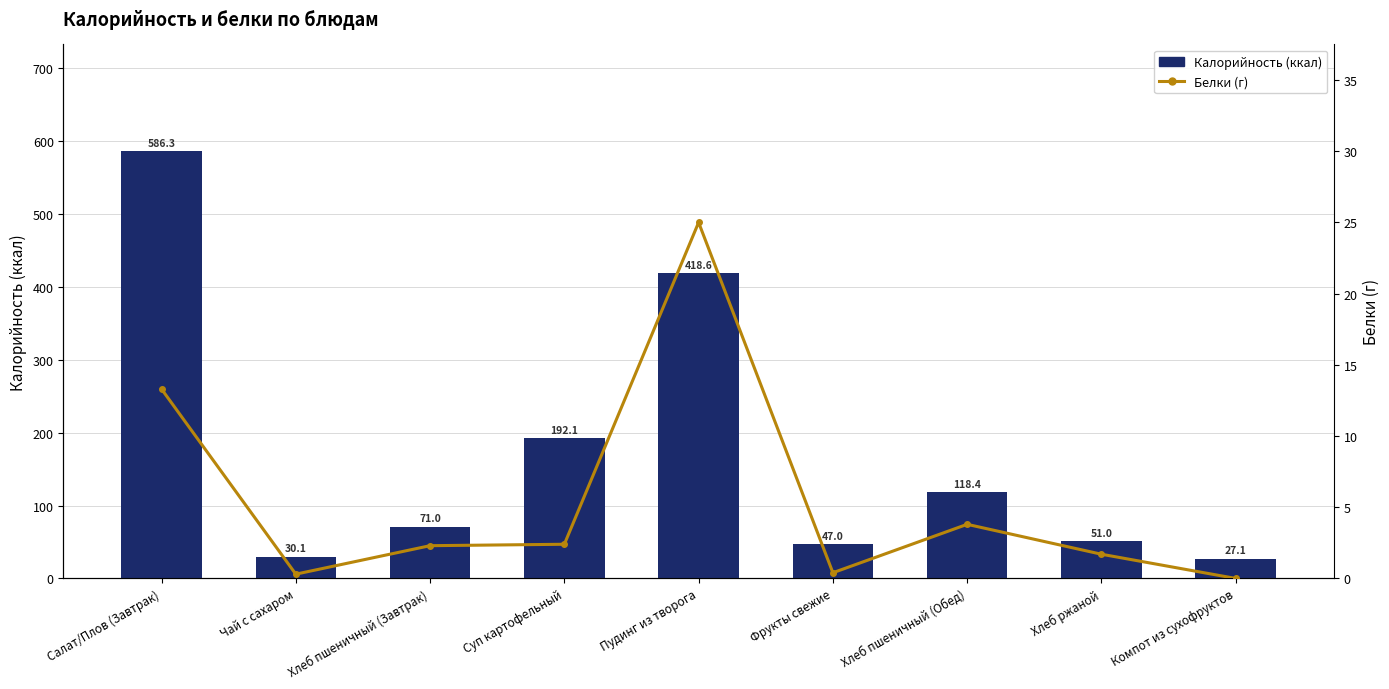

At which label does Белки (г) first exceed 2?

Салат/Плов (Завтрак)